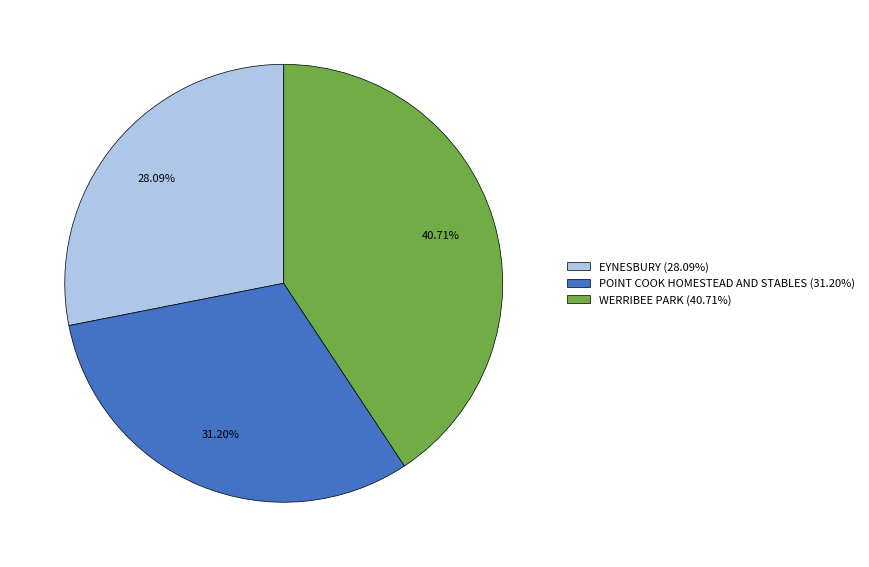

Which has a higher value, WERRIBEE PARK or EYNESBURY?

WERRIBEE PARK